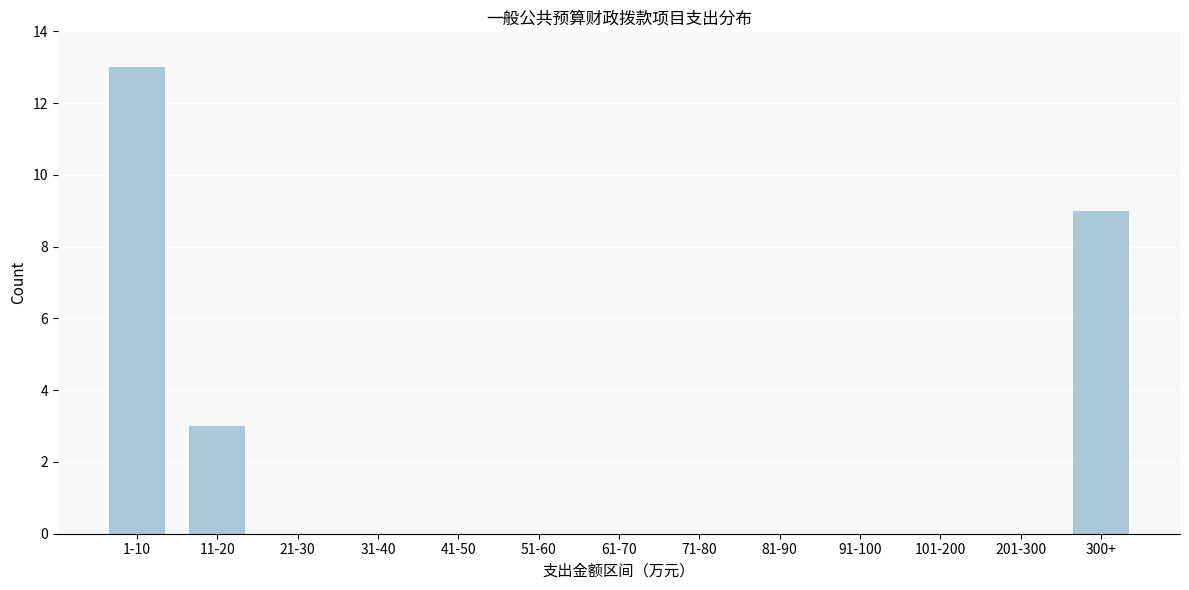

Reading left to right, list all the values displayed in this chart.

1-10=13	11-20=3	21-30=0	31-40=0	41-50=0	51-60=0	61-70=0	71-80=0	81-90=0	91-100=0	101-200=0	201-300=0	300+=9